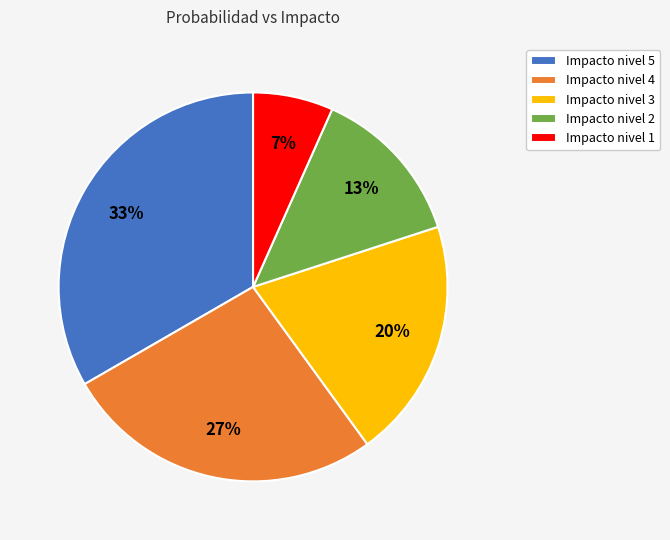

Between Impacto nivel 1 and Impacto nivel 5, which is larger?

Impacto nivel 5